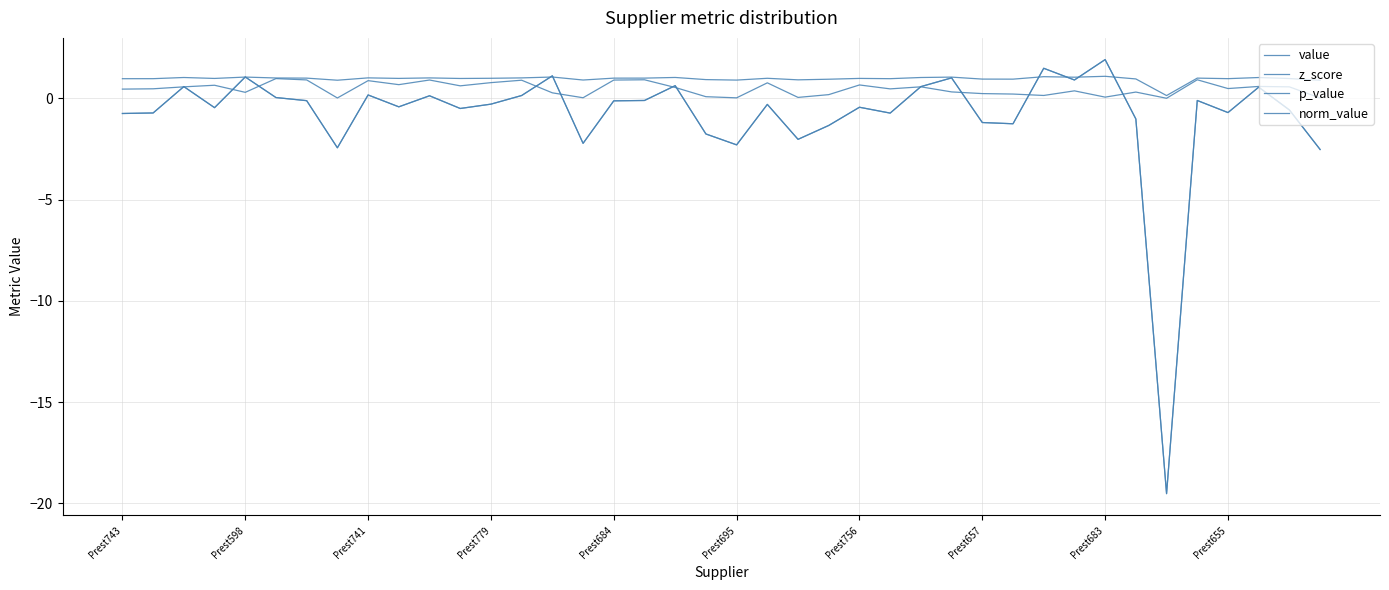

Is this an area chart (filled region under the line)?

No